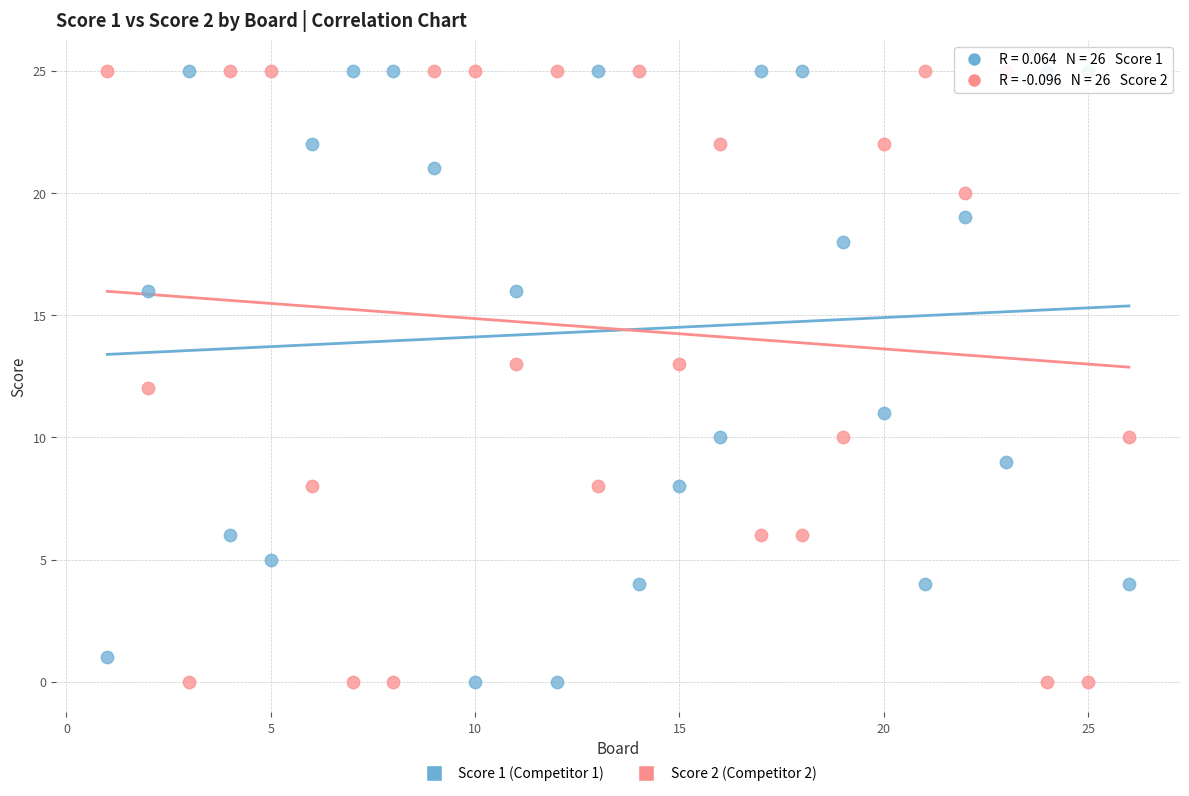

Across all data points, what is the range of X values (max minus min)?

25